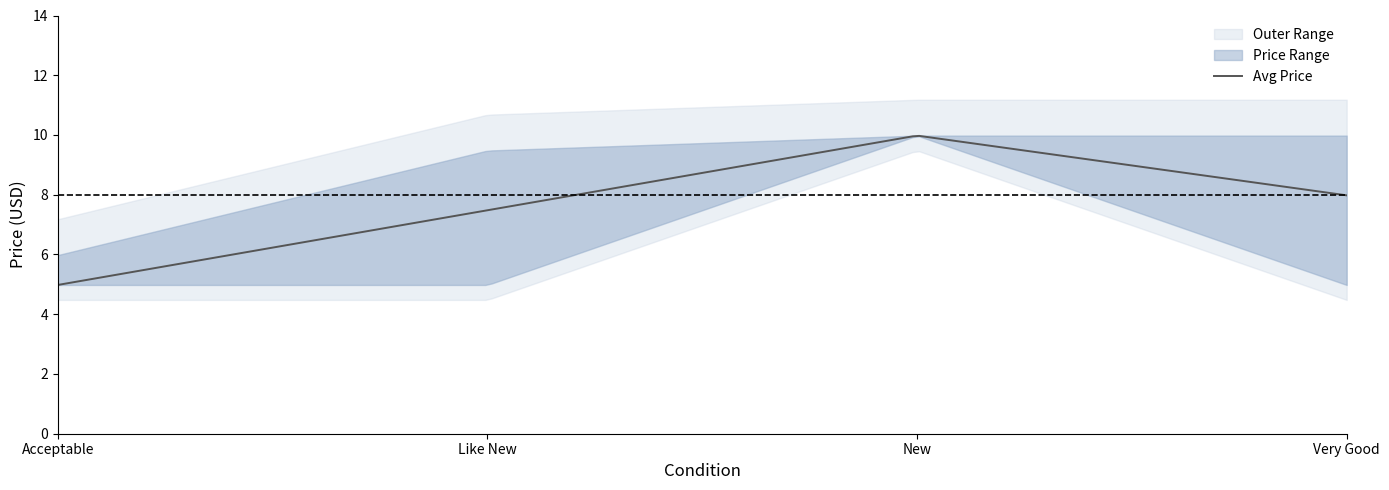

Which category has the lowest value in the Lower Bound series?

Acceptable